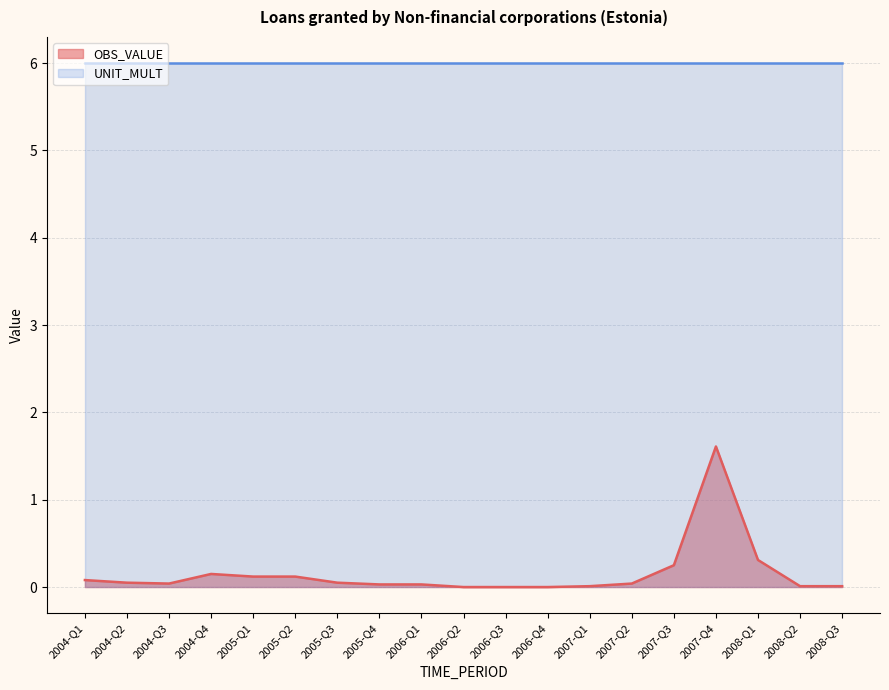

The chart shows a value of 0.0 at 2007-Q1. True or false?

False